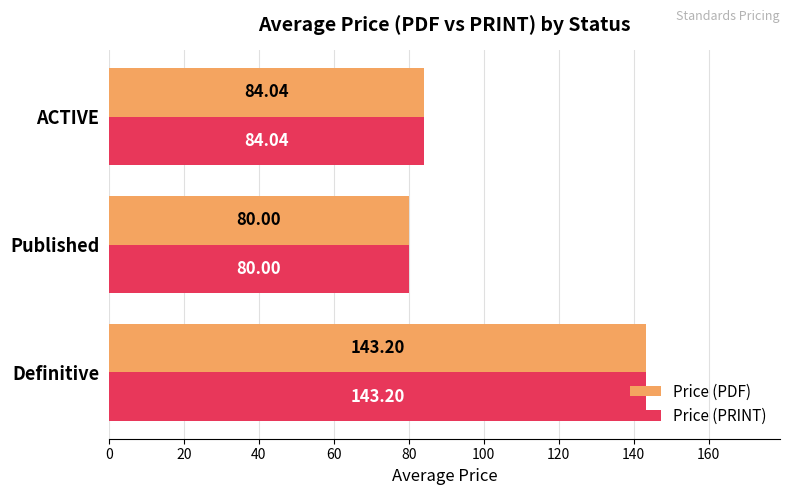

What is the maximum value for Price (PRINT)?

143.2